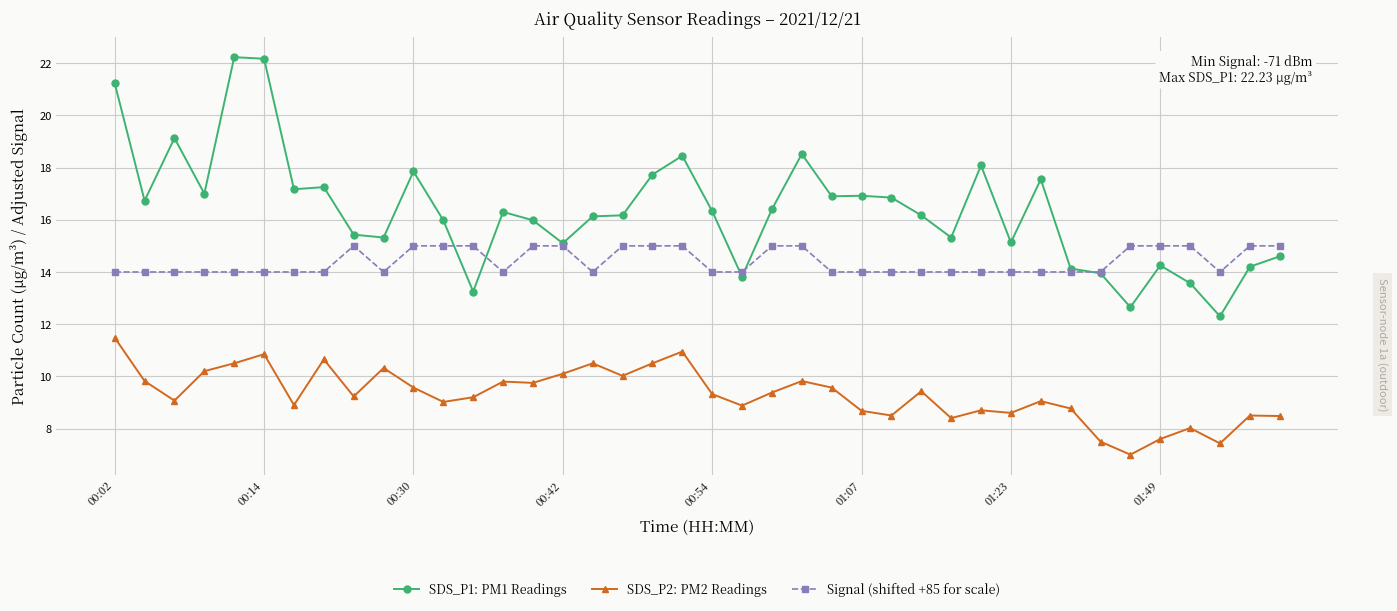

True or false: Signal (shifted +85 for scale) and SDS_P2: PM2 Readings cross at least once.

False